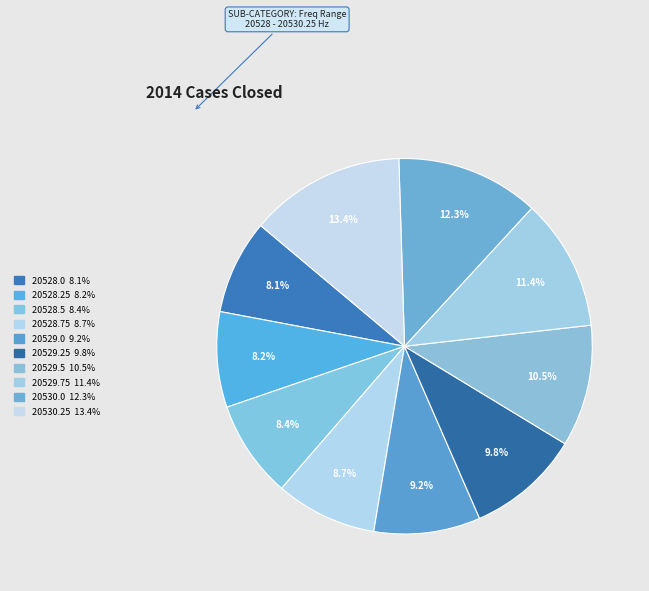

Which slice is the smallest?

20528.0